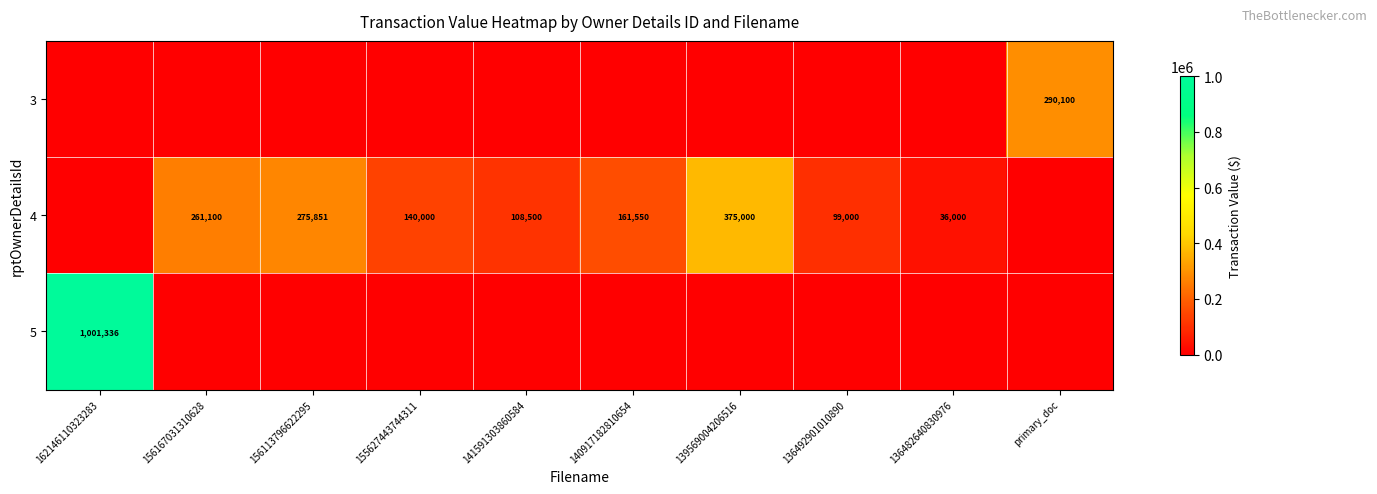

What is the difference between the 4 values at 136482640830976 and 155627443744311?

104000